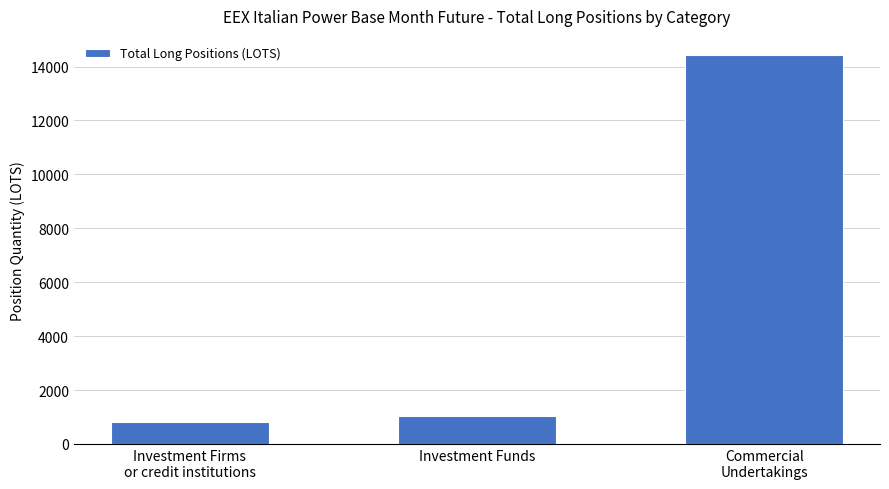

At which category does the chart reach its minimum across all series?

Investment Firms
or credit institutions